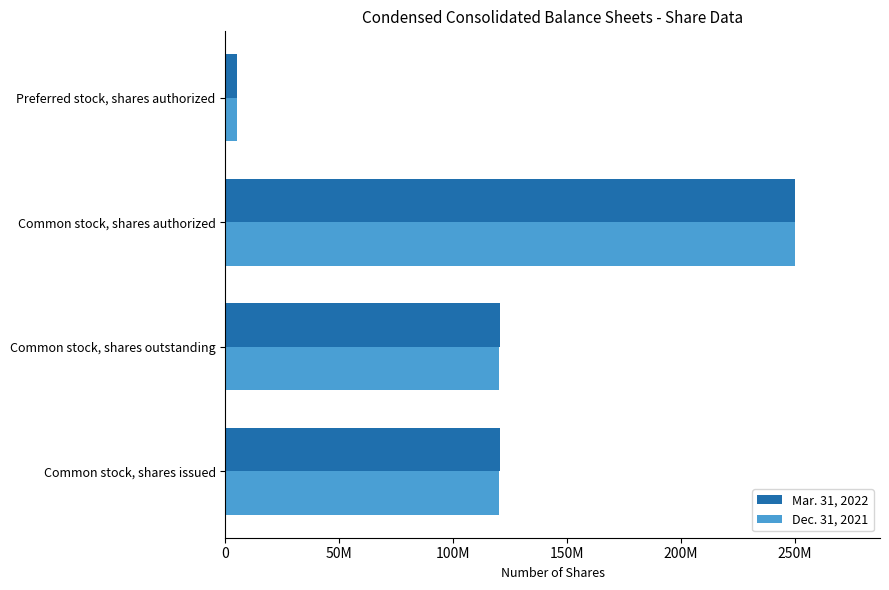

What are all the series names shown in the legend?

Mar. 31, 2022, Dec. 31, 2021